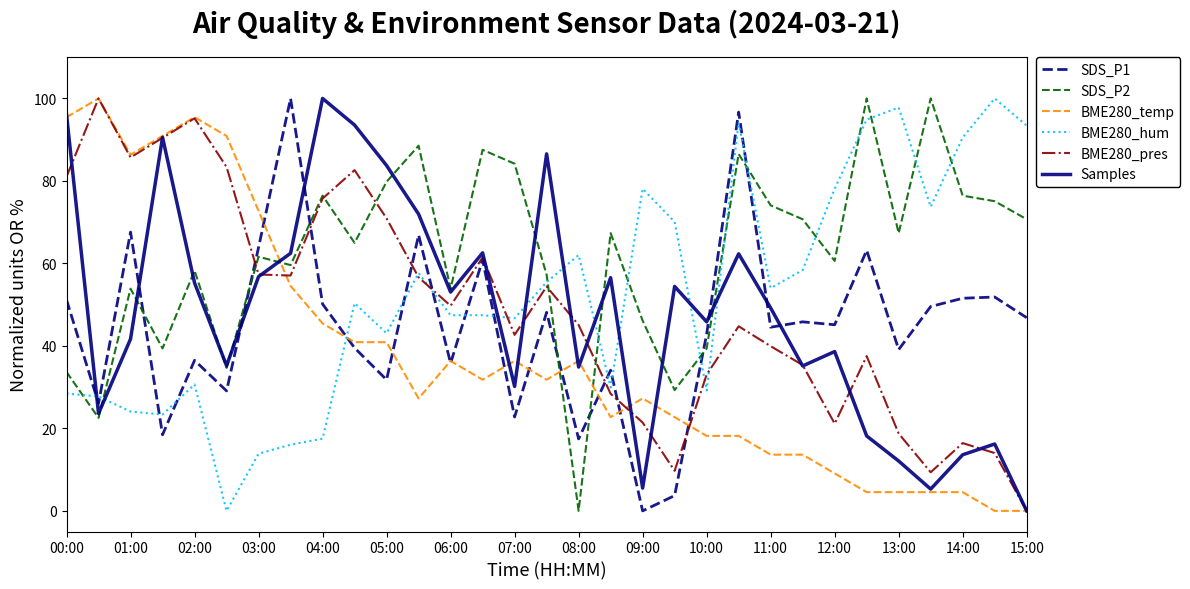

What is the maximum value shown in the chart?

100.0